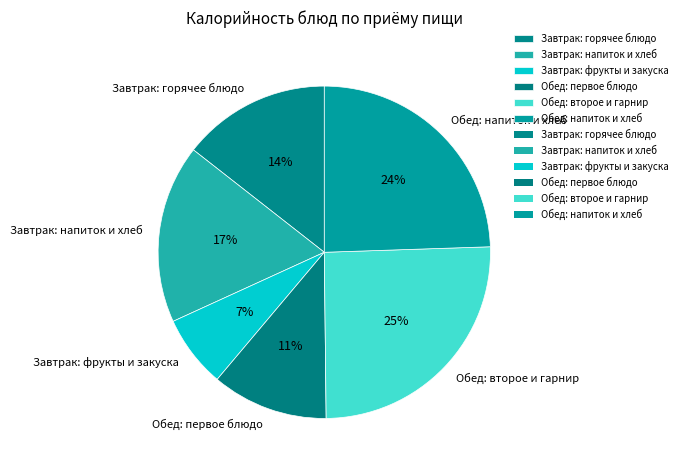

What percentage is the Обед: первое блюдо slice, to the nearest percent?

11%